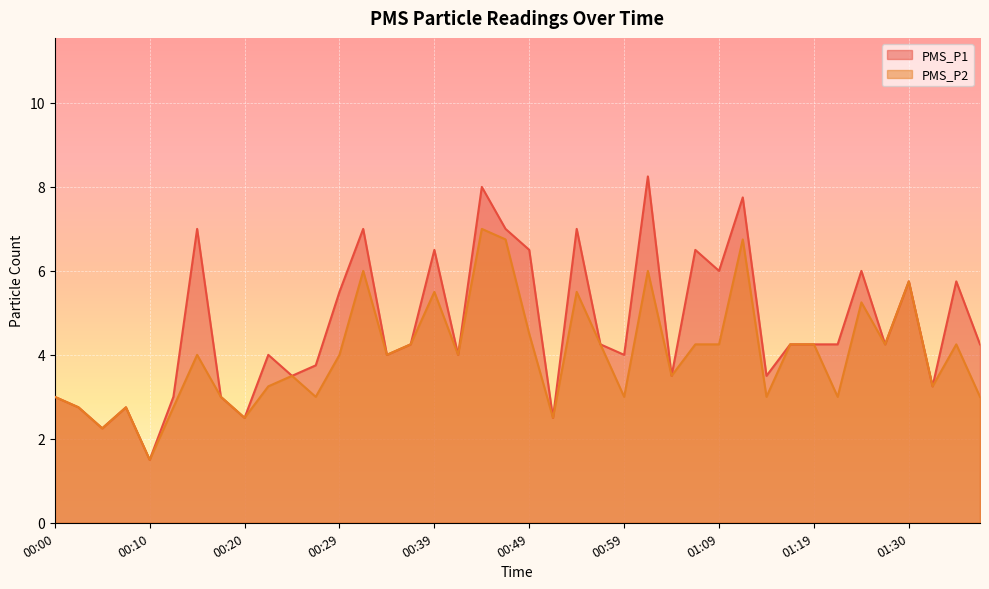

Is it true that PMS_P1 equals 5.4 at 01:14?

False